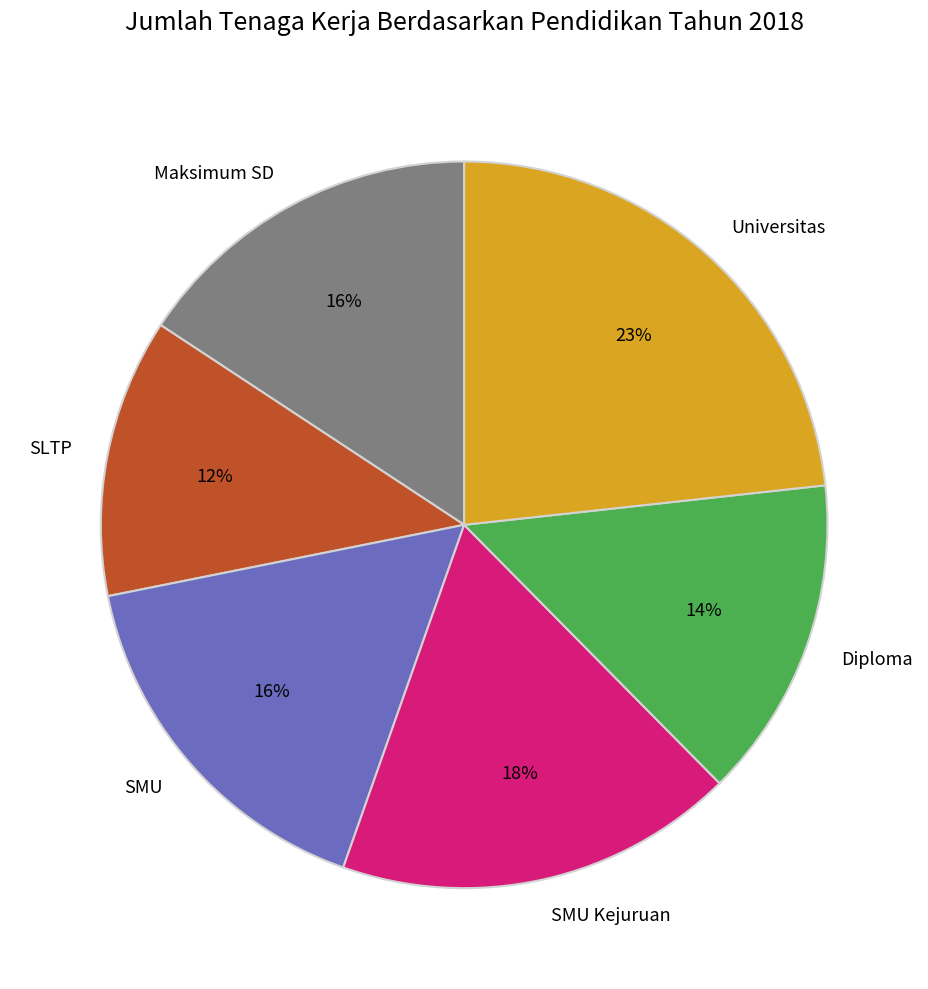

The Maksimum SD slice represents 7% of the pie. True or false?

False